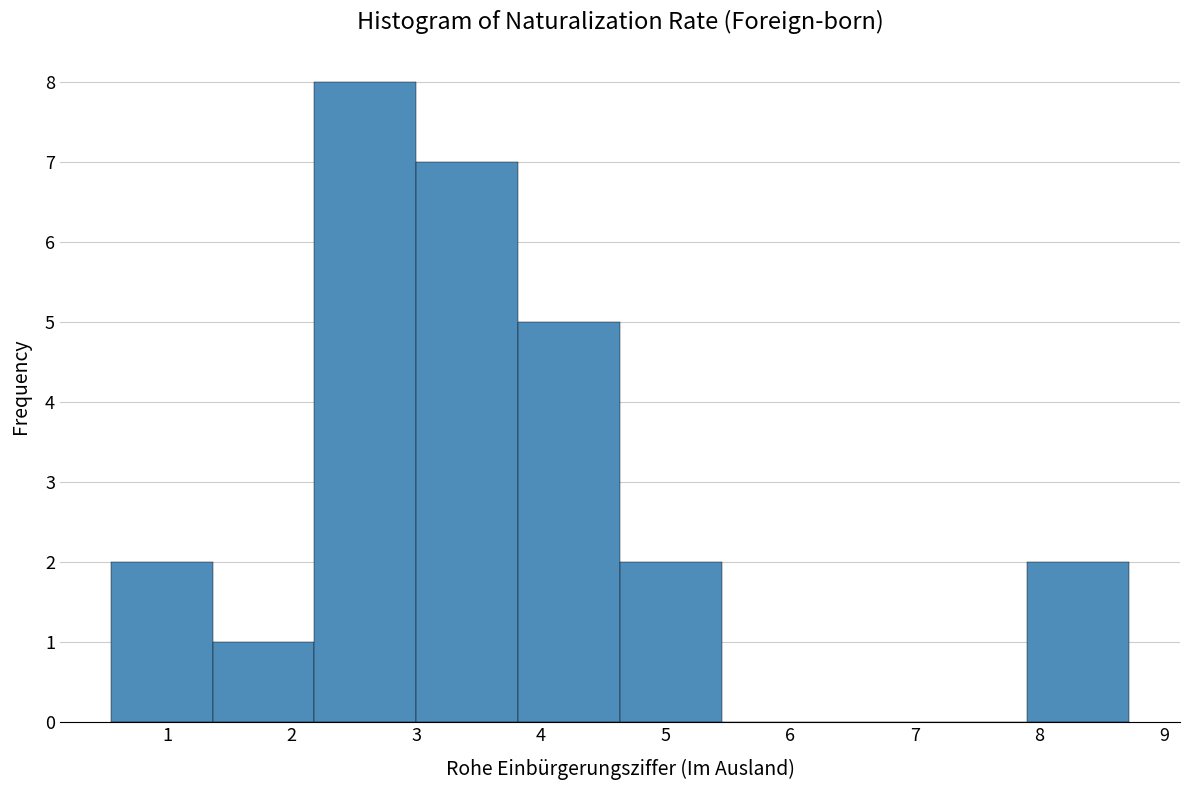

Reading left to right, list every bar in this chart as the range it spans on the x-axis followed by its height. Neither the bar edges nor the heights are printed on the chart, so give them approximately, as read against the axes.

0.5 to 1.4: 2
1.4 to 2.2: 1
2.2 to 3.0: 8
3.0 to 3.8: 7
3.8 to 4.6: 5
4.6 to 5.5: 2
5.5 to 6.3: 0
6.3 to 7.1: 0
7.1 to 7.9: 0
7.9 to 8.7: 2